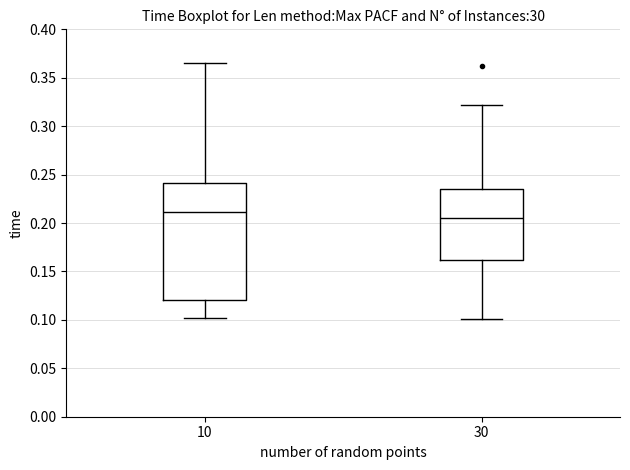

Which box's median line is the lowest?

30